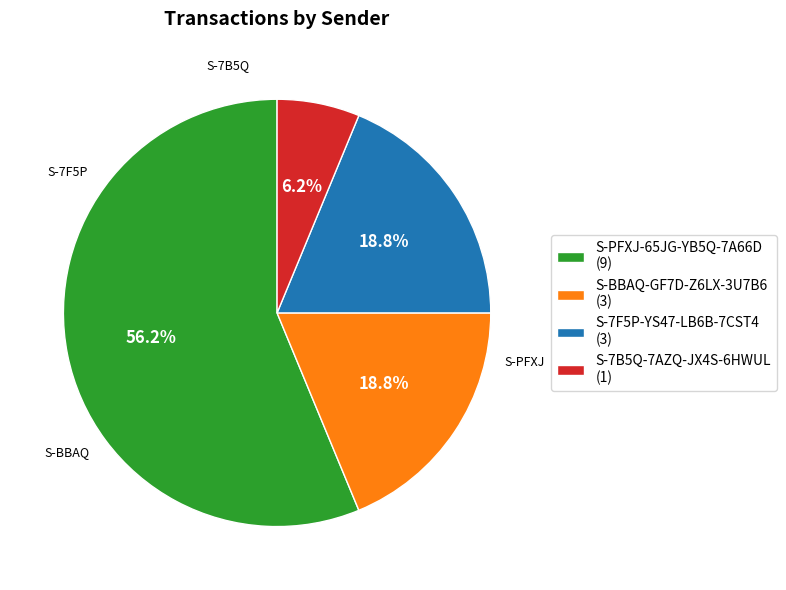

Which category accounts for the majority?

S-PFXJ-65JG-YB5Q-7A66D